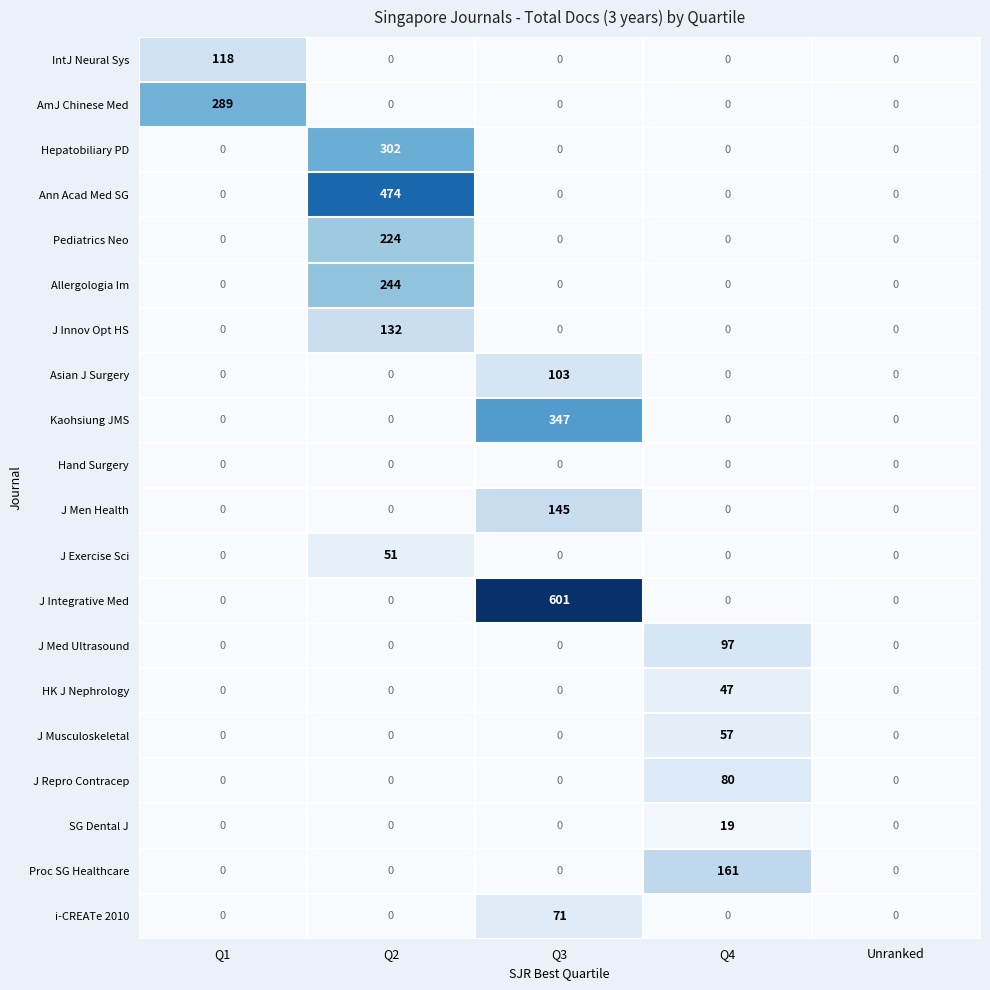

The Asian J Surgery series shows -67 at Q4. True or false?

False